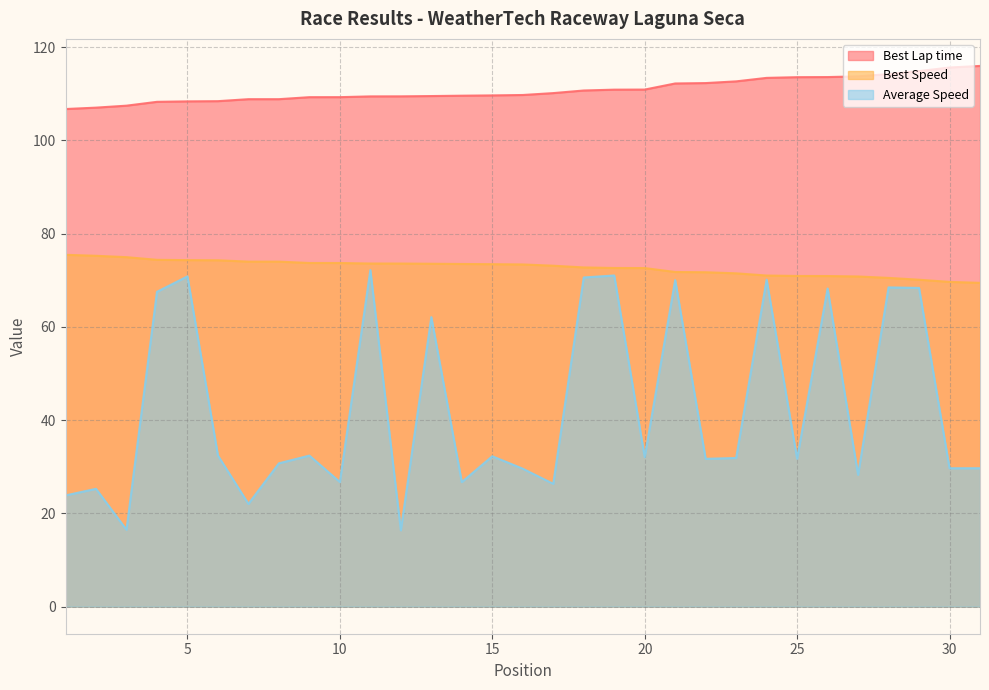

Which series changed the most between 22 and 28?

Average Speed